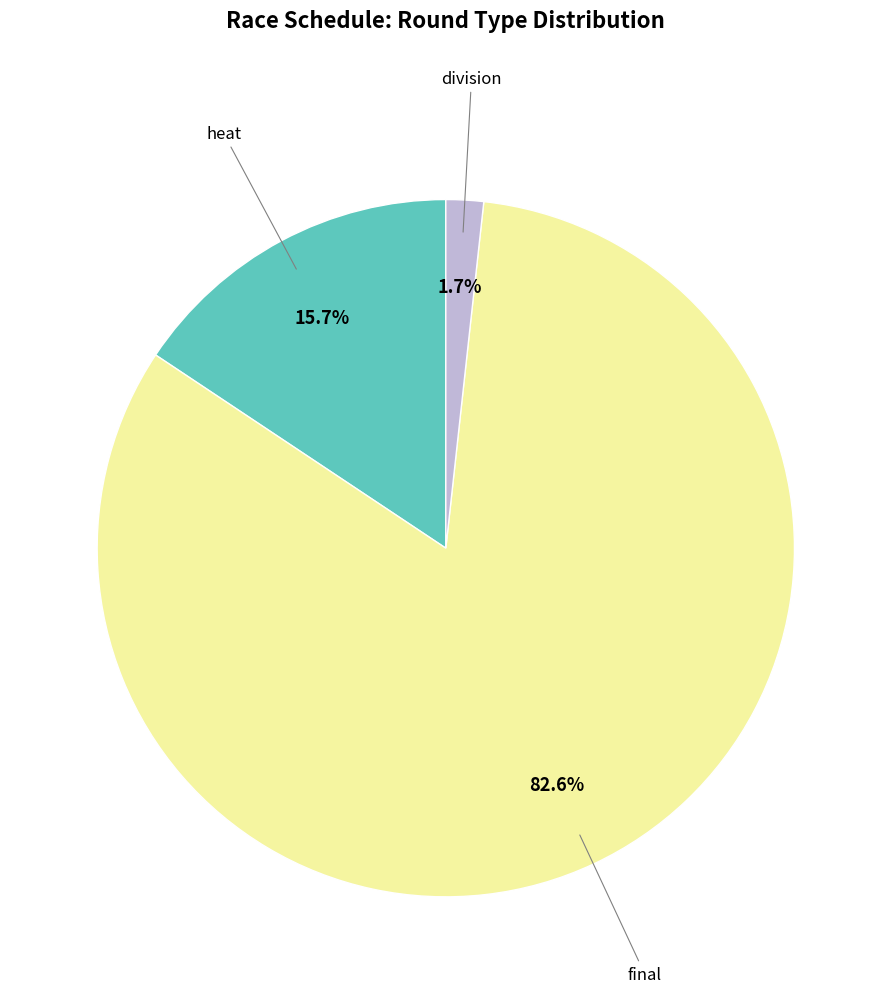

True or false: division accounts for 2% of the total.

True